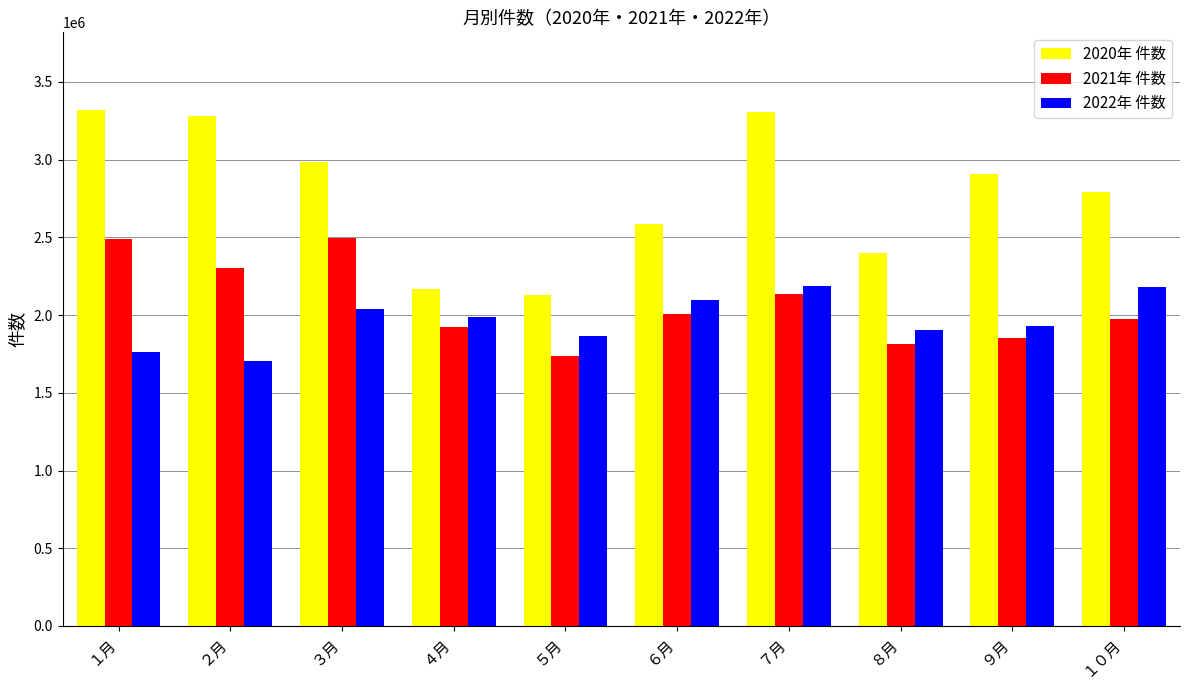

The 2021年 件数 series shows 1132002 at １０月. True or false?

False